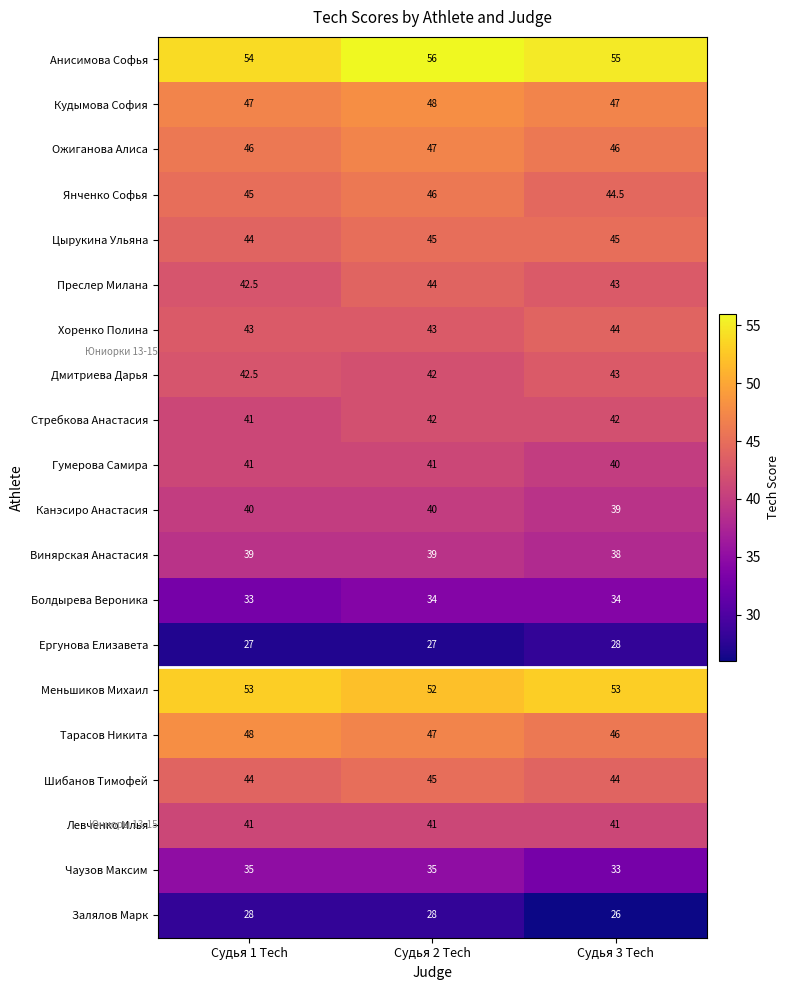

Count the Хоренко Полина values in the range 43 to 44.

3